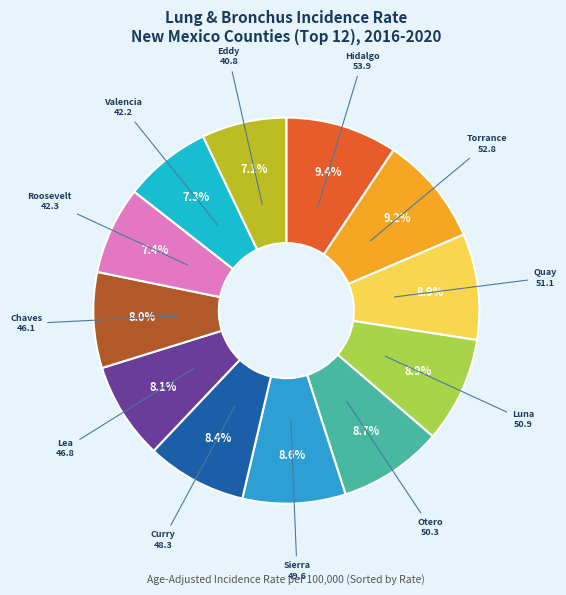

True or false: Lea accounts for 8% of the total.

True